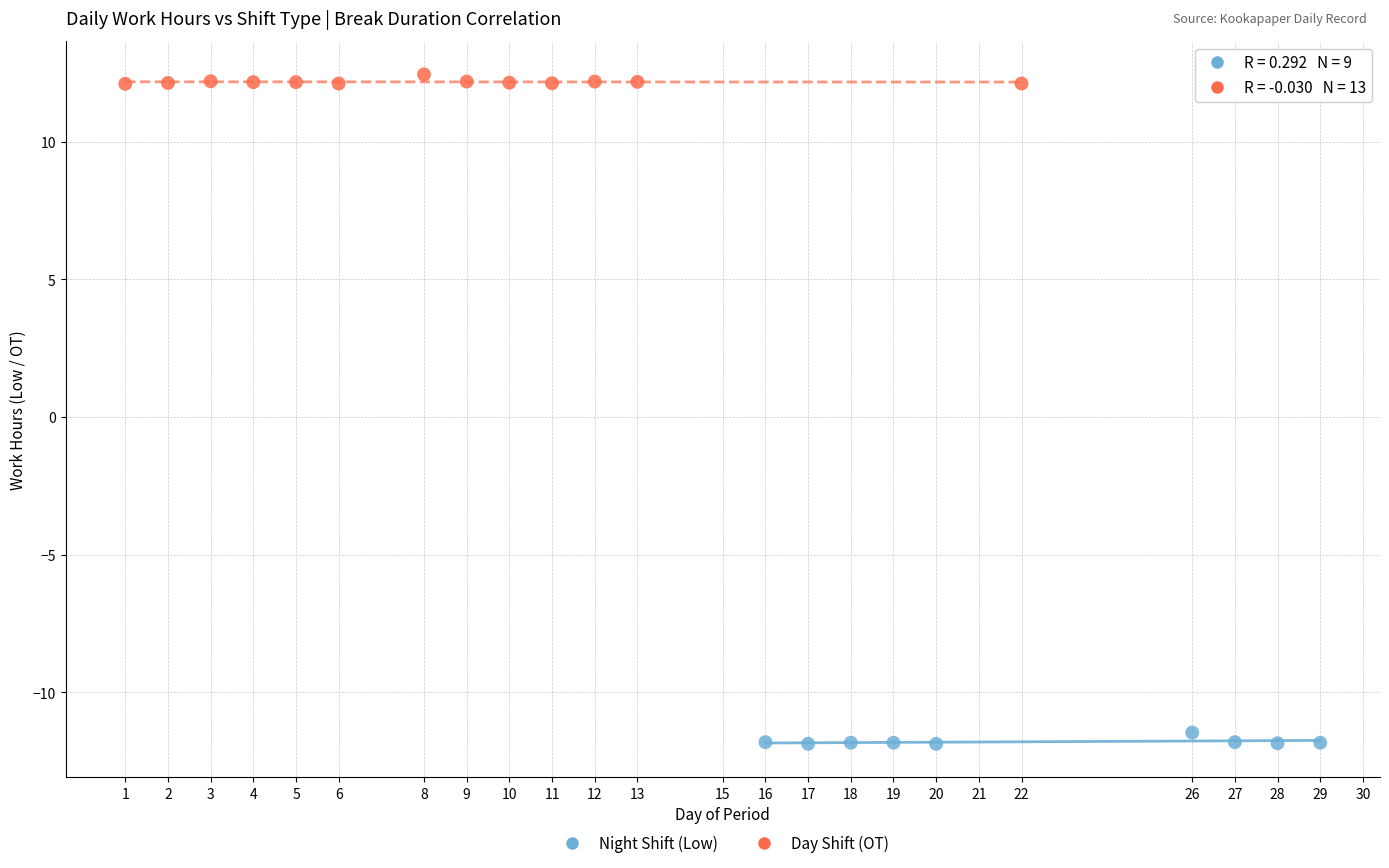

What are all the series names shown in the legend?

Night Shift (Low), Day Shift (OT)